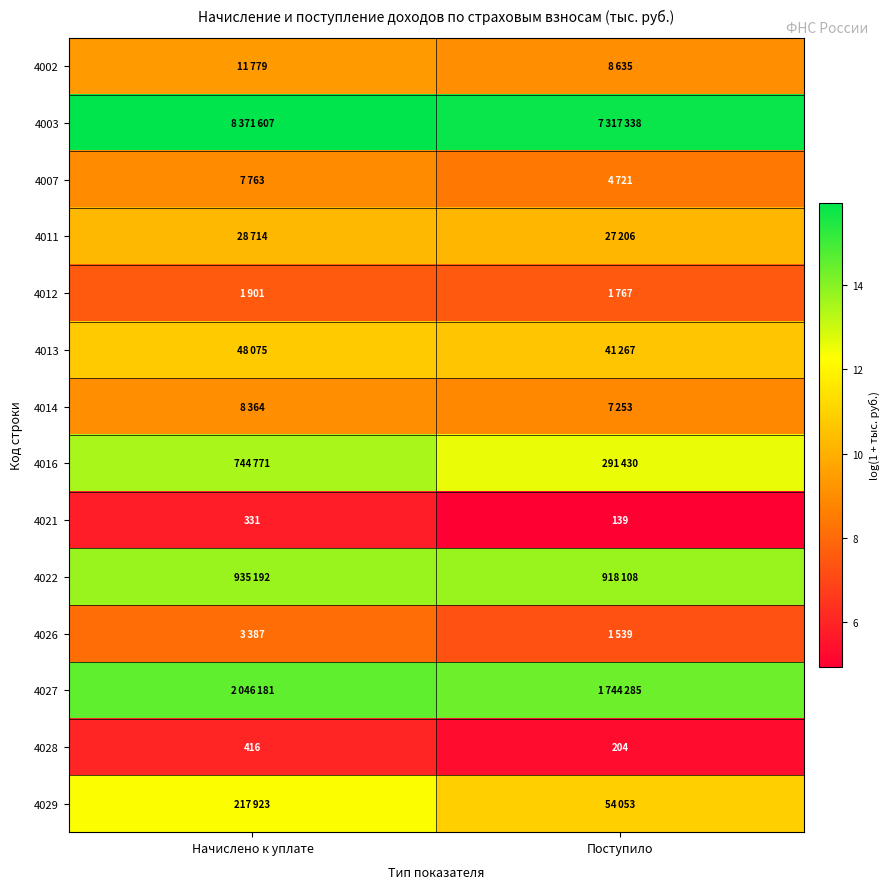

What is the sum of the 4027 values at Поступило and Начислено к уплате?

28.9